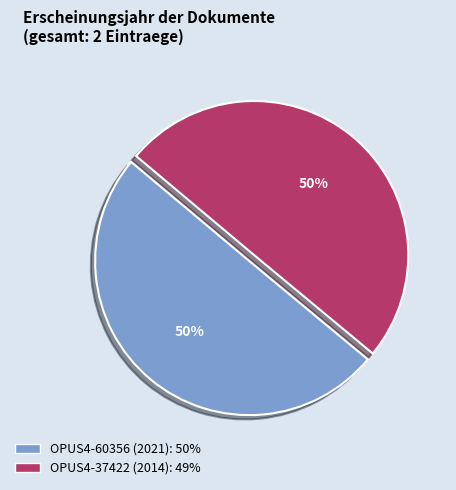

Is the sum of OPUS4-60356 (2021) and OPUS4-37422 (2014) greater than half?

Yes